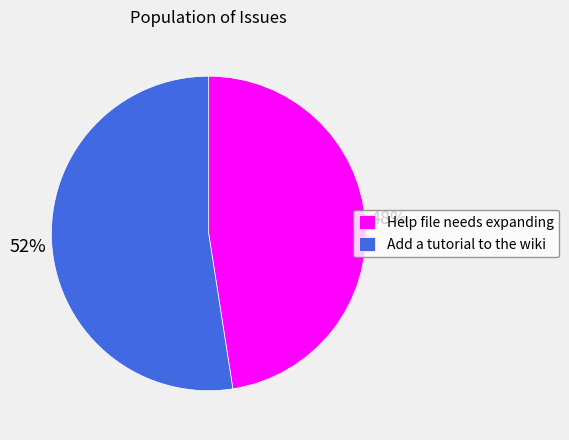

The Help file needs expanding slice represents 63% of the pie. True or false?

False